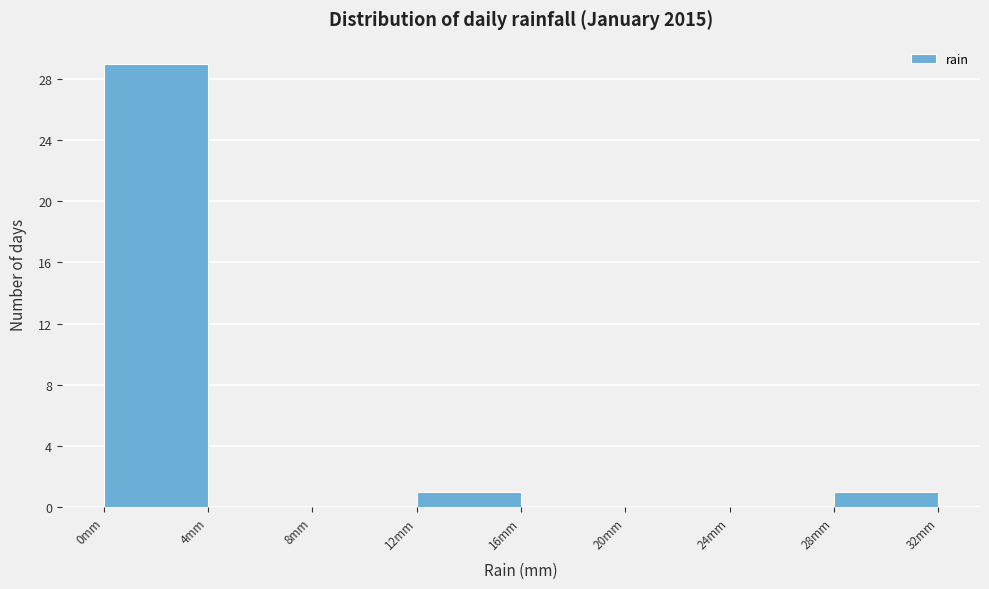

What is the height of the bar covering 12 to 16 on the x-axis? The values are not printed on the chart, so give them approximately, as read against the axis.

1